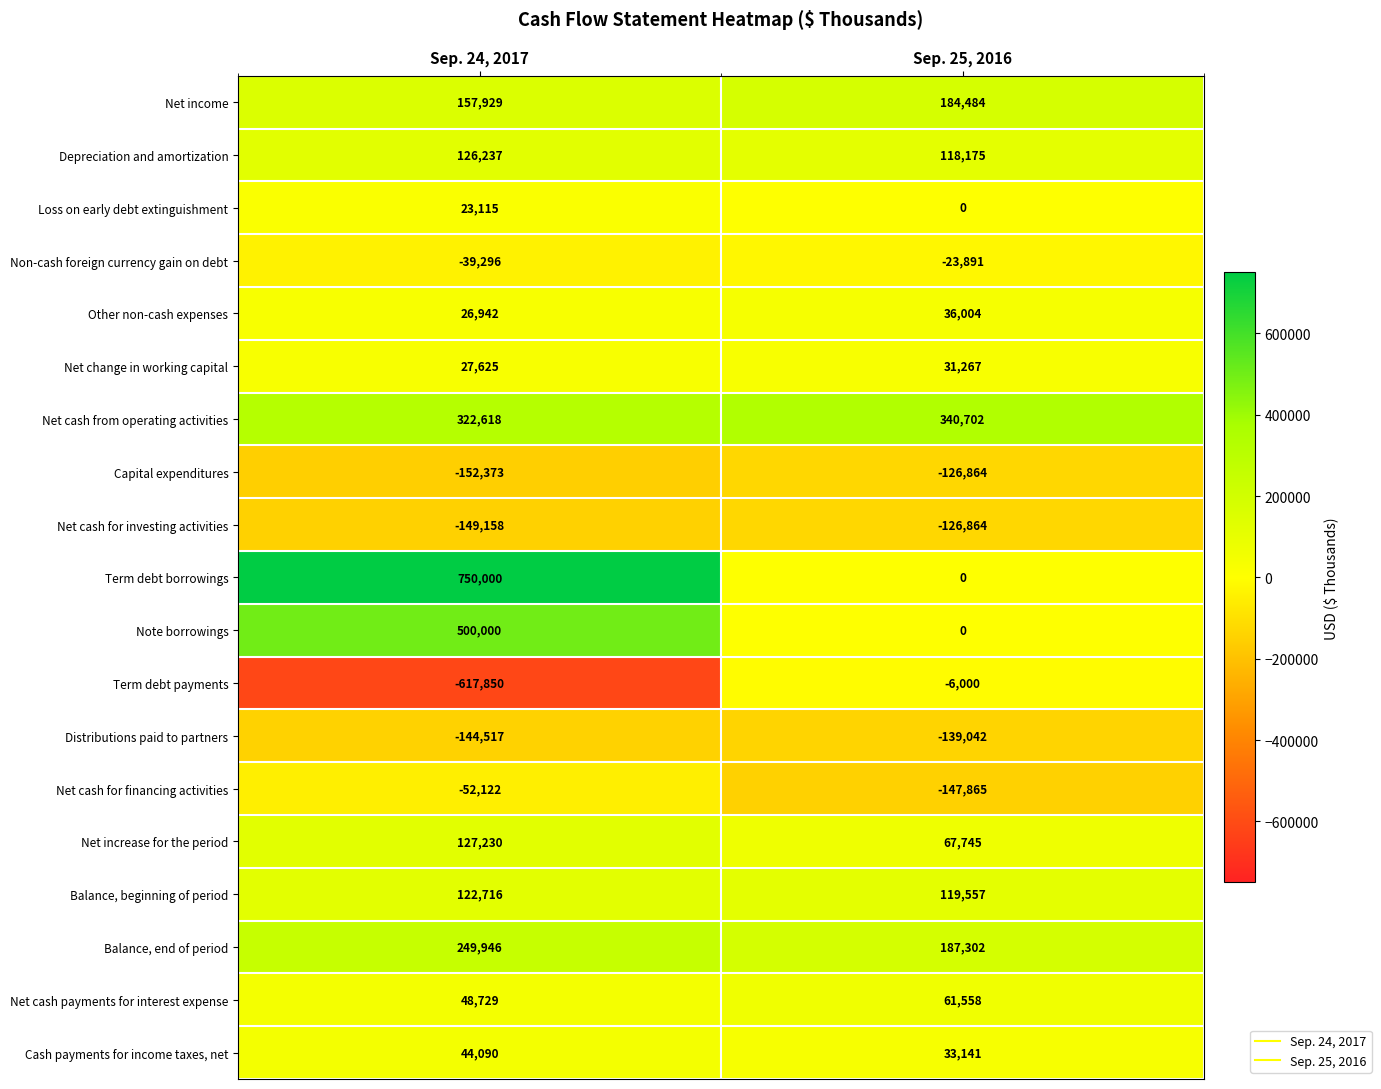

What is the average value of the Net cash from operating activities series?

331660